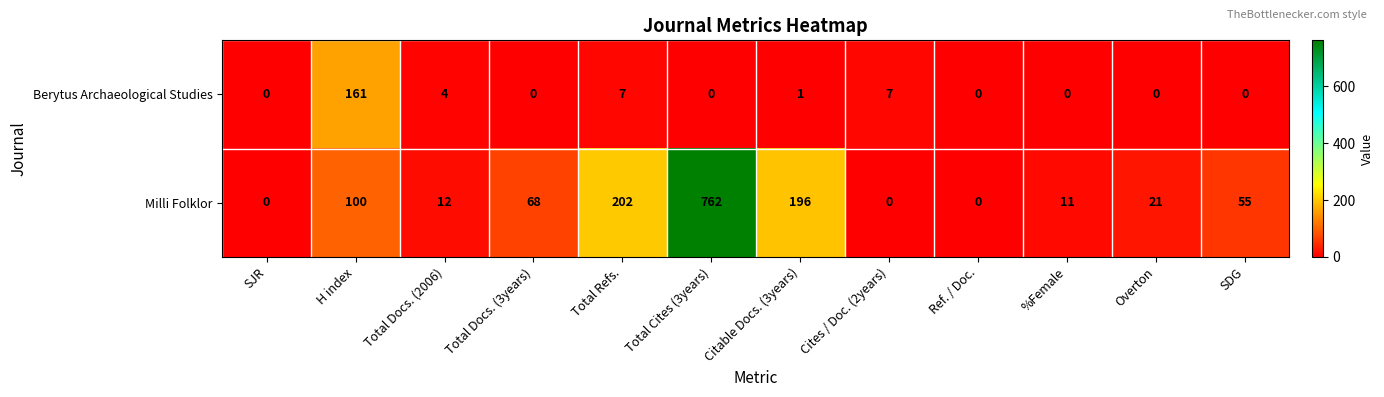

List the series in order of their overall mean, lowest first.

Berytus Archaeological Studies, Milli Folklor